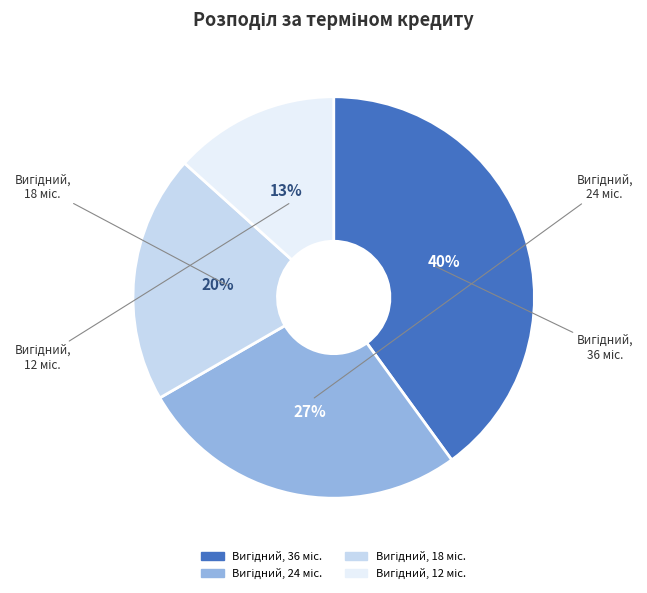

Is there any slice that represents more than half of the pie?

No